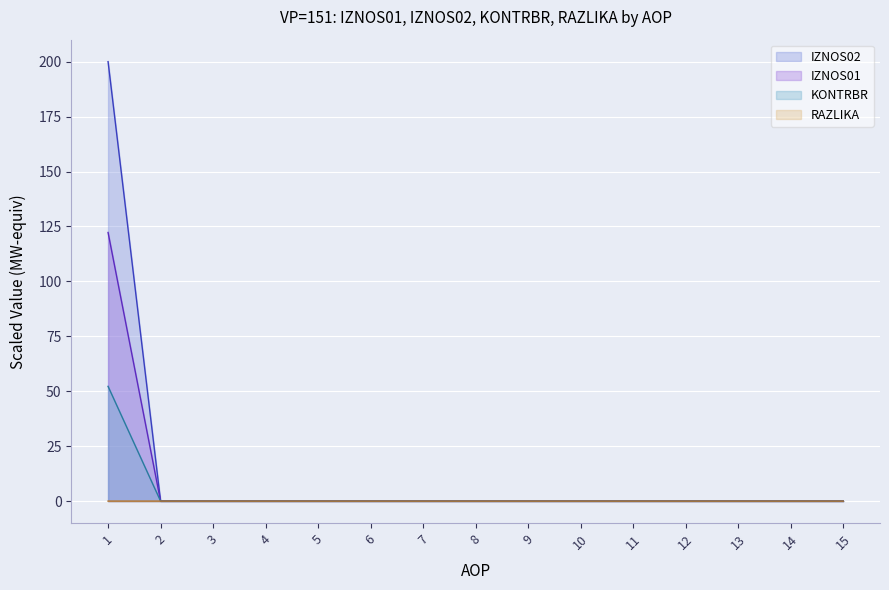

Which series changed the most between 11 and 13?

IZNOS01